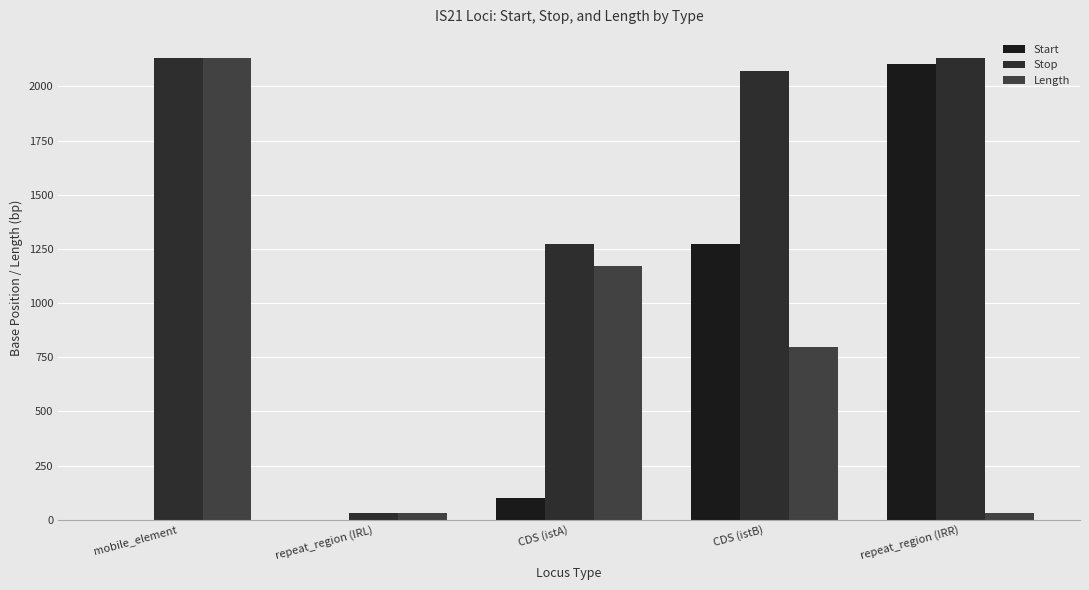

Where is Stop nearest to the value 1080?

CDS (istA)